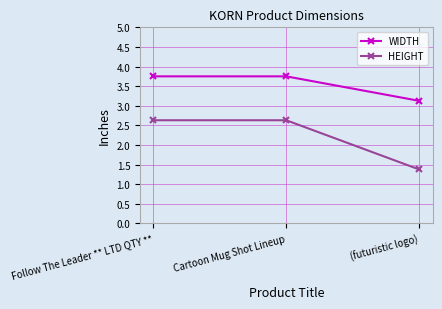

Count the number of data series in this chart.

2